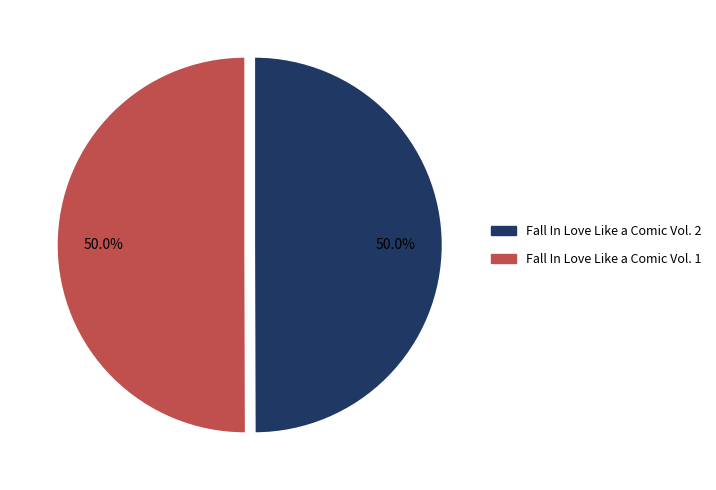

Do Fall In Love Like a Comic Vol. 2 and Fall In Love Like a Comic Vol. 1 together represent more than half of the pie?

Yes